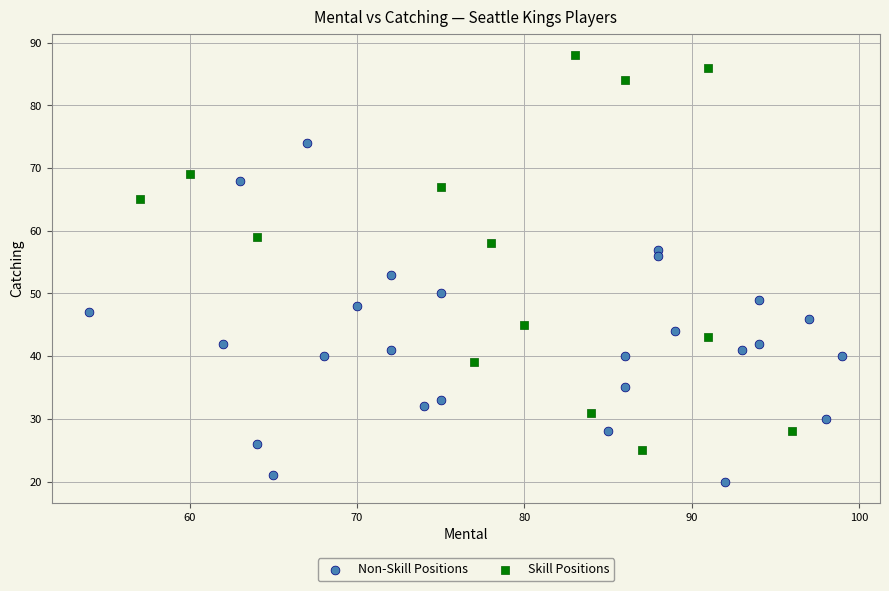

Which series contains the highest Y value?

Skill Positions